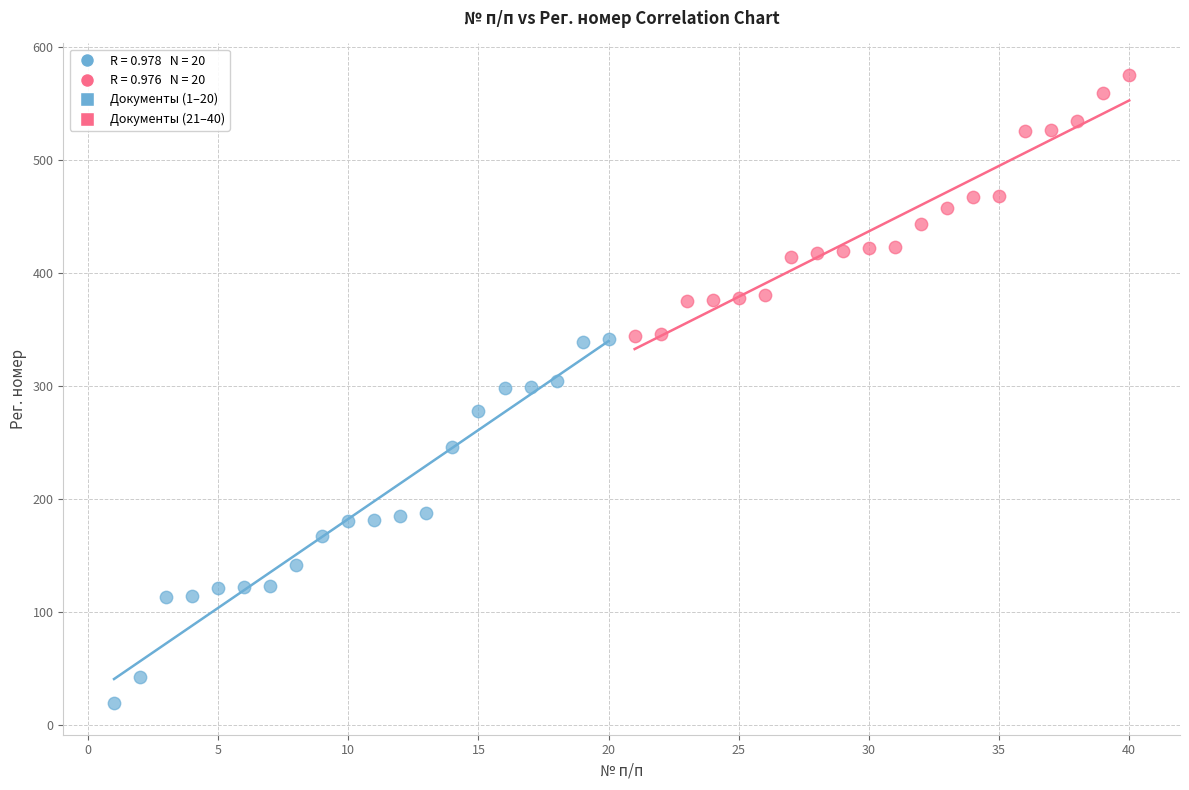

Which series contains the lowest Y value?

Документы (1–20)